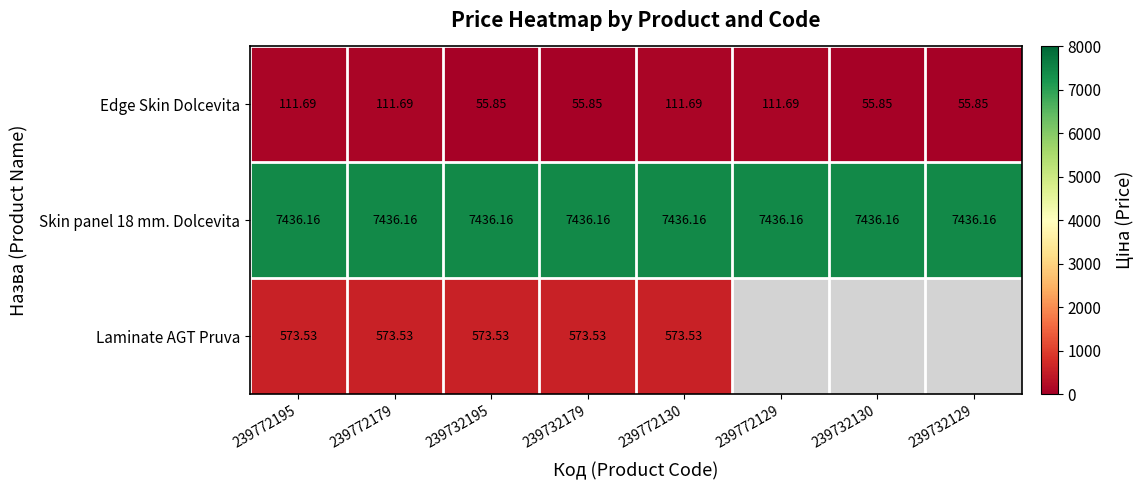

How many data points in Edge Skin Dolcevita are above 111?

4